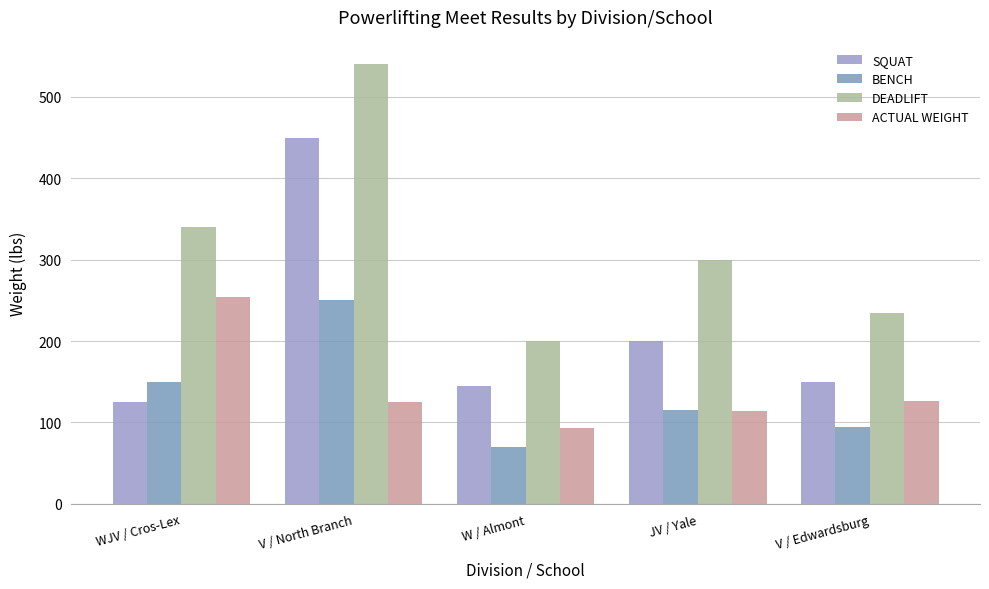

Which category has the lowest value across all series?

W / Almont